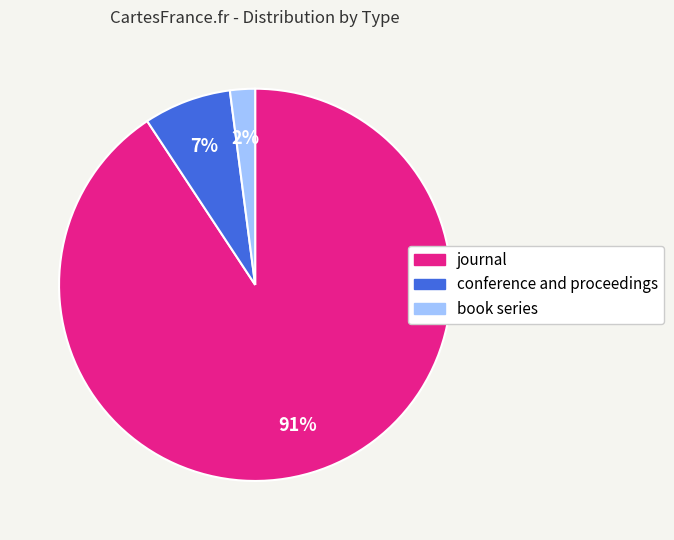

Which slice is the smallest?

book series